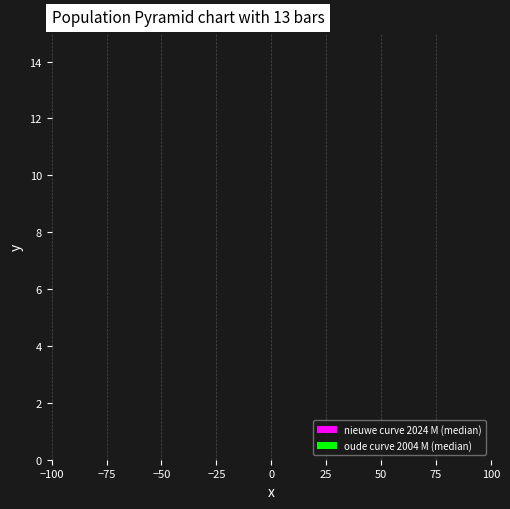

What are all the series names shown in the legend?

nieuwe curve 2024 M (median), oude curve 2004 M (median)